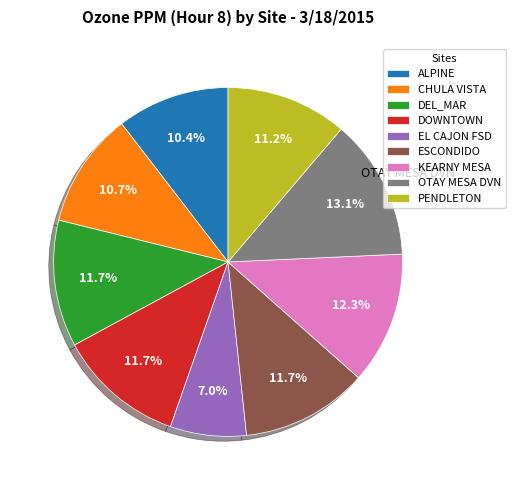

What portion of the pie excludes OTAY MESA DVN?

86.9%